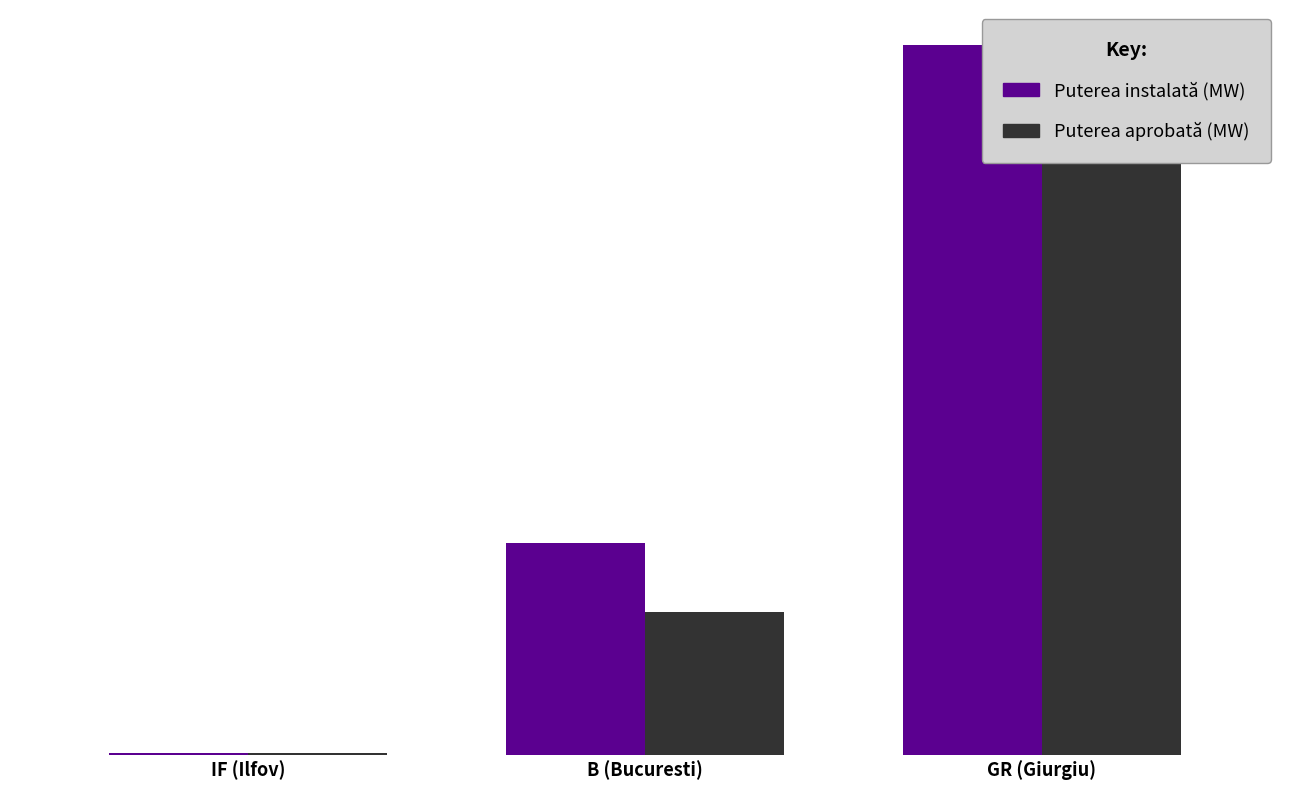

Which has a higher value, B (Bucuresti) or IF (Ilfov)?

B (Bucuresti)